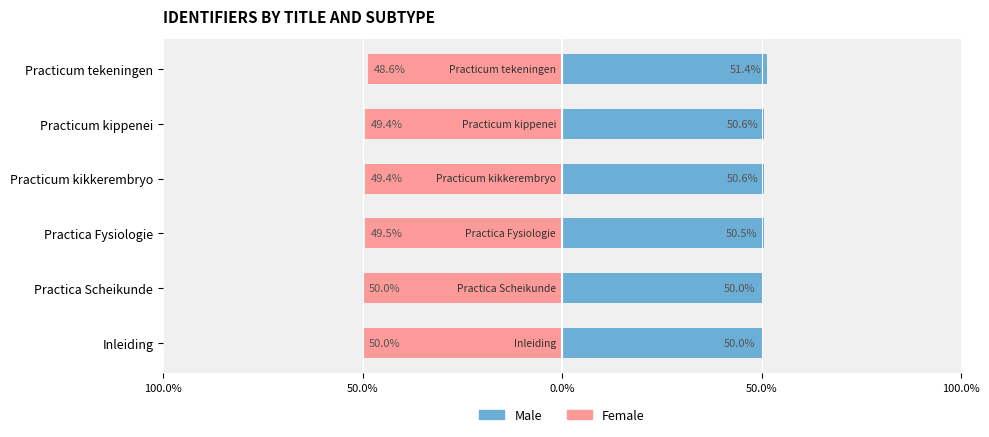

What is the maximum value shown in the chart?

51.4